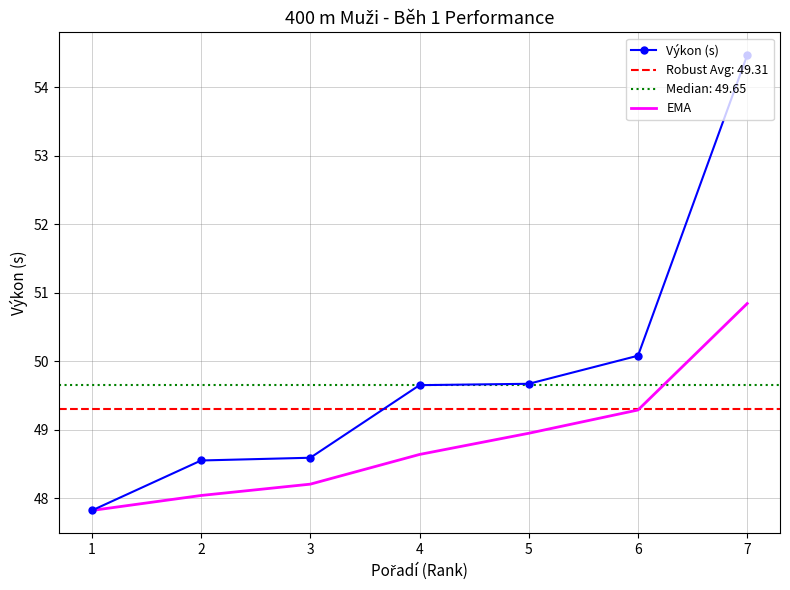

Rank the series at 5 from lowest to highest value.

EMA, Výkon (s)